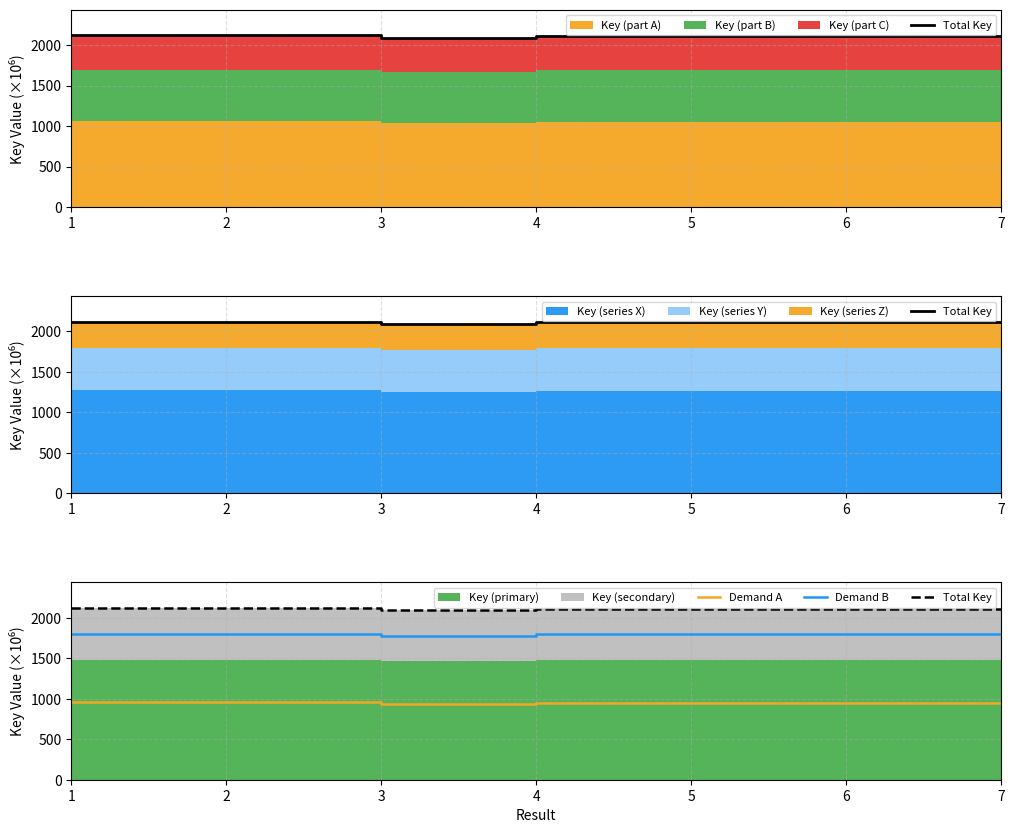

Reading left to right, what are all the values shown in this chart?

Total Key: 2120.1	2120.1	2089.9	2112.0	2112.1	2112.0	2112.0
Demand A: 954.1	954.1	940.4	950.4	950.4	950.4	950.4
Demand B: 1802.1	1802.1	1776.4	1795.2	1795.2	1795.2	1795.2